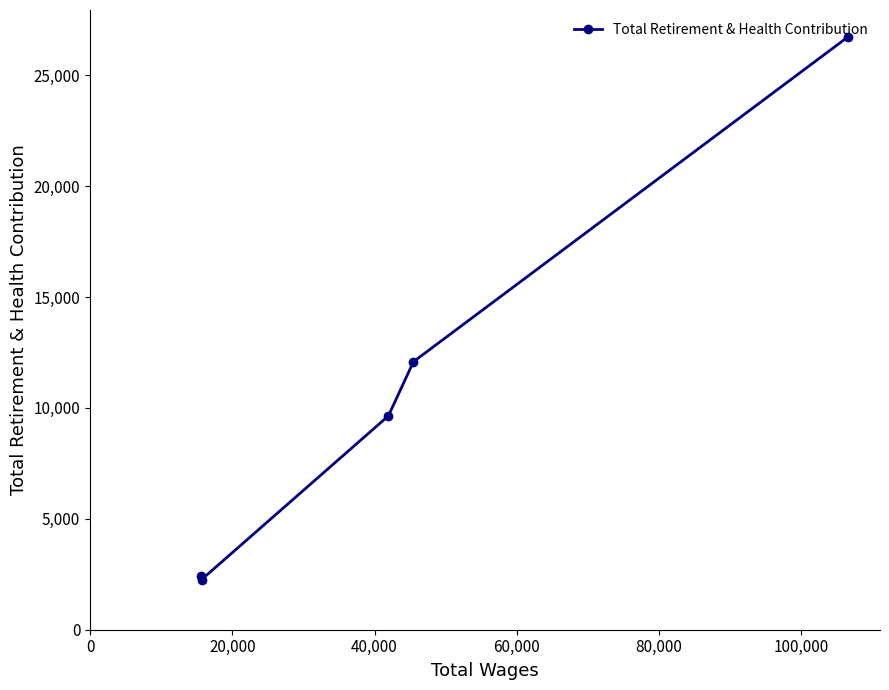

What is the value of the 5th point from the left?

26717